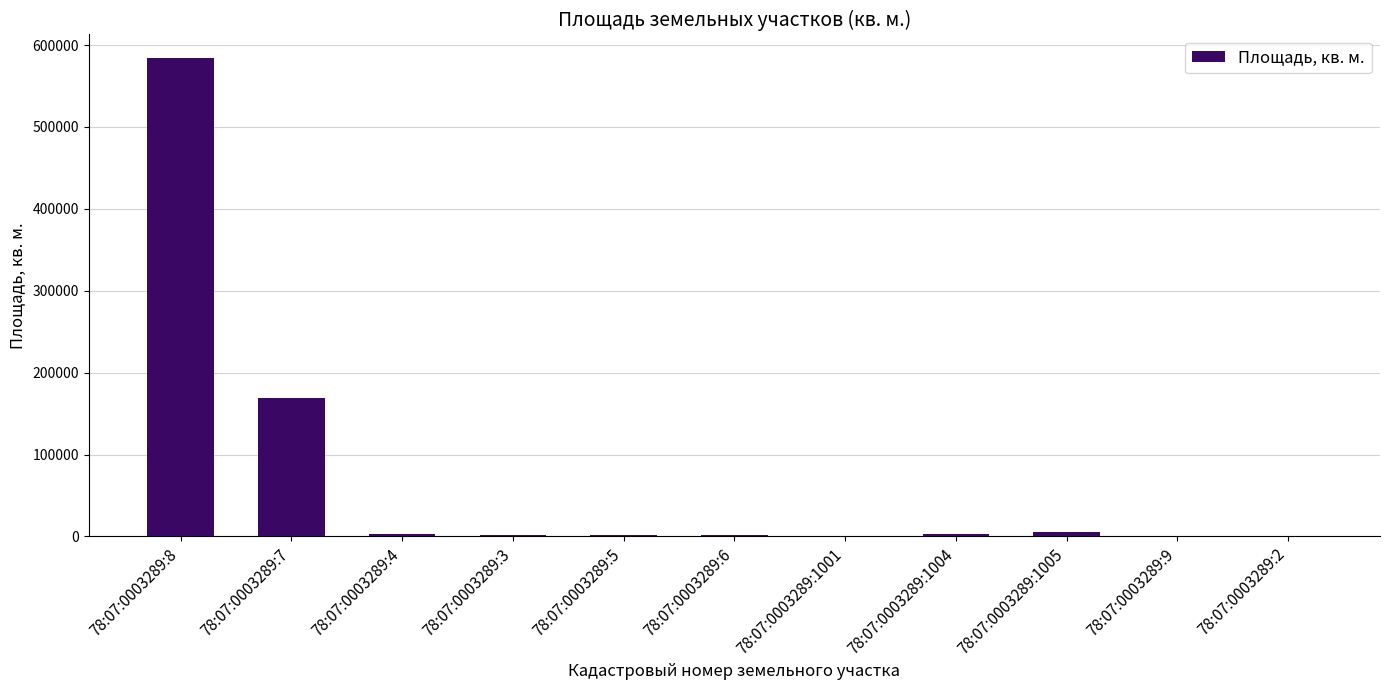

Which label corresponds to the largest value in the chart?

78:07:0003289:8